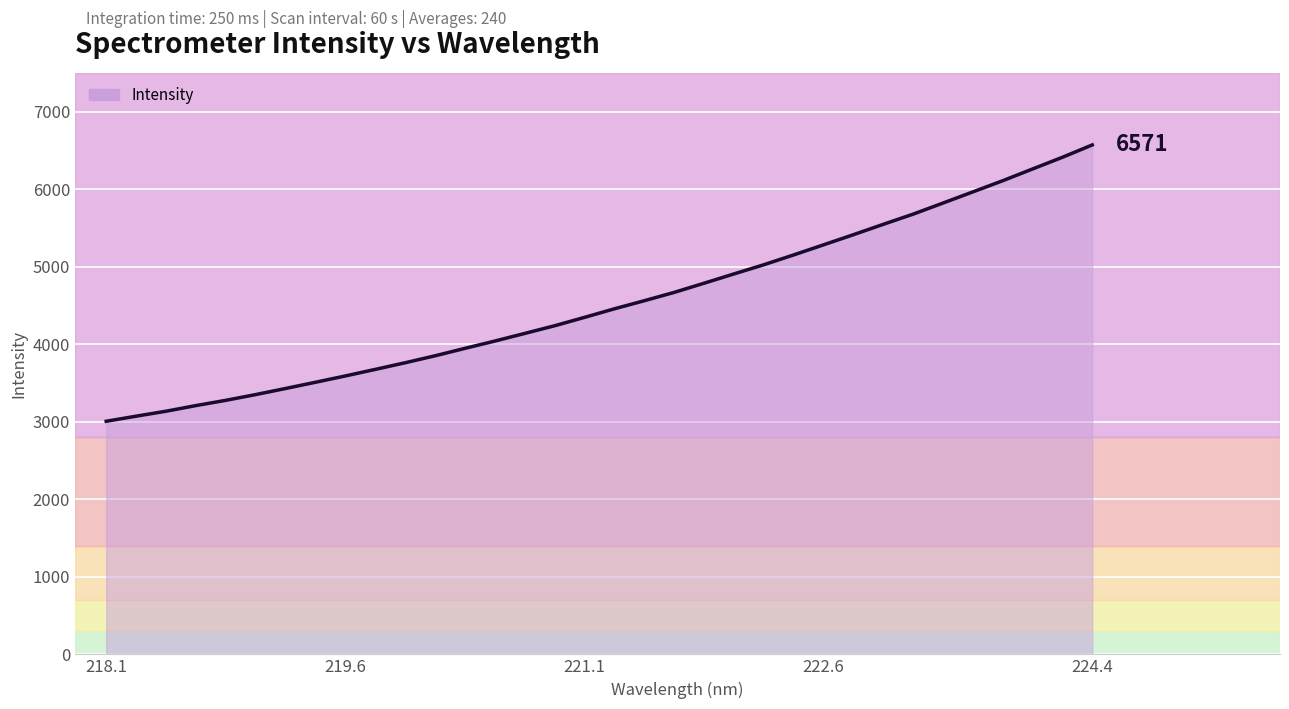

Reading left to right, extract all data points from this chart.

3007.0	3072.5	3136.4	3209.3	3277.2	3351.4	3430.0	3510.3	3591.7	3676.4	3762.1	3851.8	3947.8	4041.9	4140.3	4239.3	4347.5	4458.0	4562.1	4669.4	4788.0	4907.7	5026.3	5152.9	5283.1	5413.8	5547.4	5678.9	5821.8	5965.5	6109.9	6261.4	6412.1	6571.4